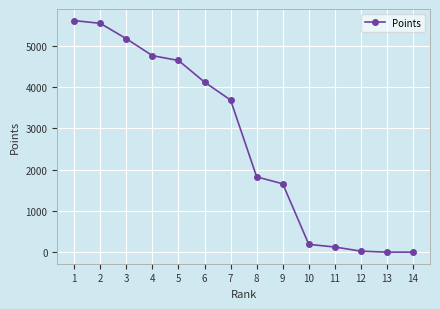

What is the change in value from 1 to 2?

-67